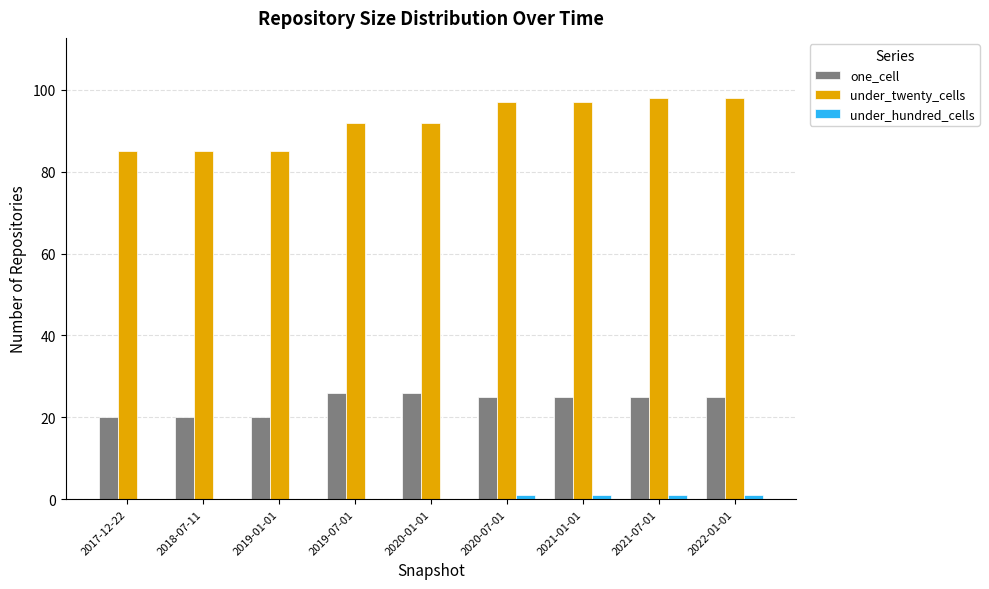

Which series changed the most between 2018-07-11 and 2020-07-01?

under_twenty_cells